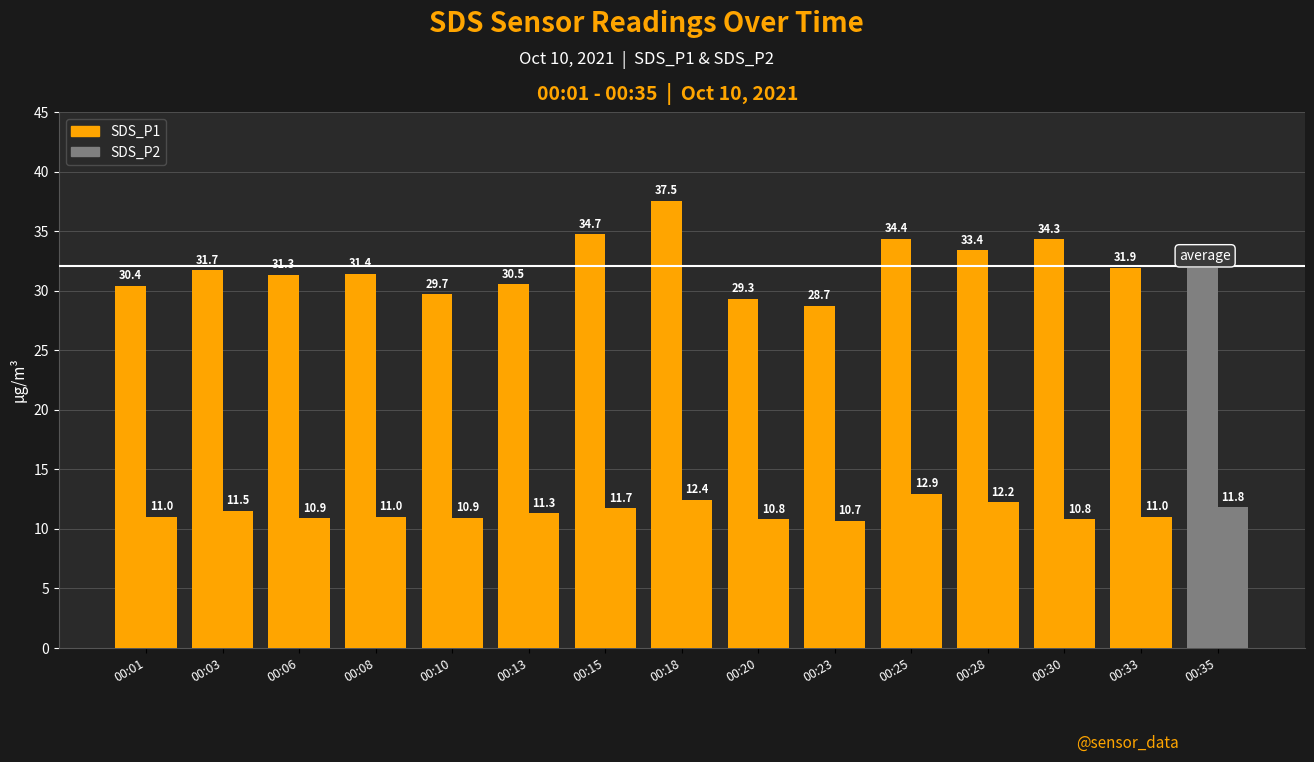

Is the value of SDS_P2 at 00:08 greater than the value of SDS_P1 at 00:30?

No